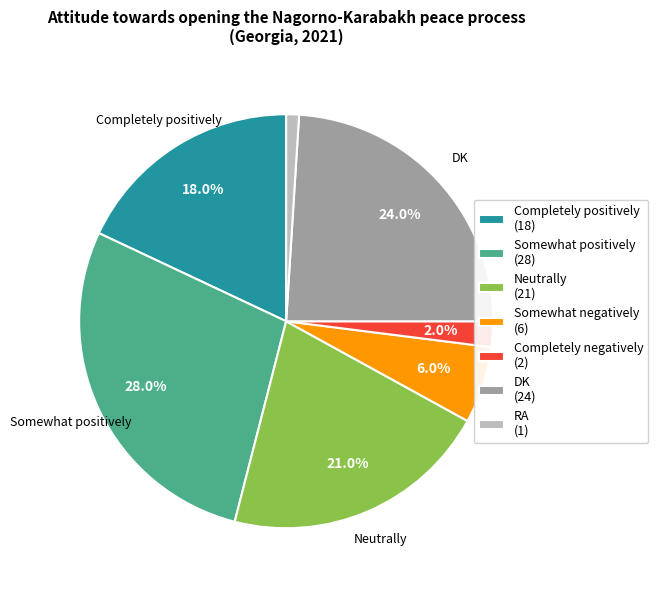

Is there any slice that represents more than half of the pie?

No